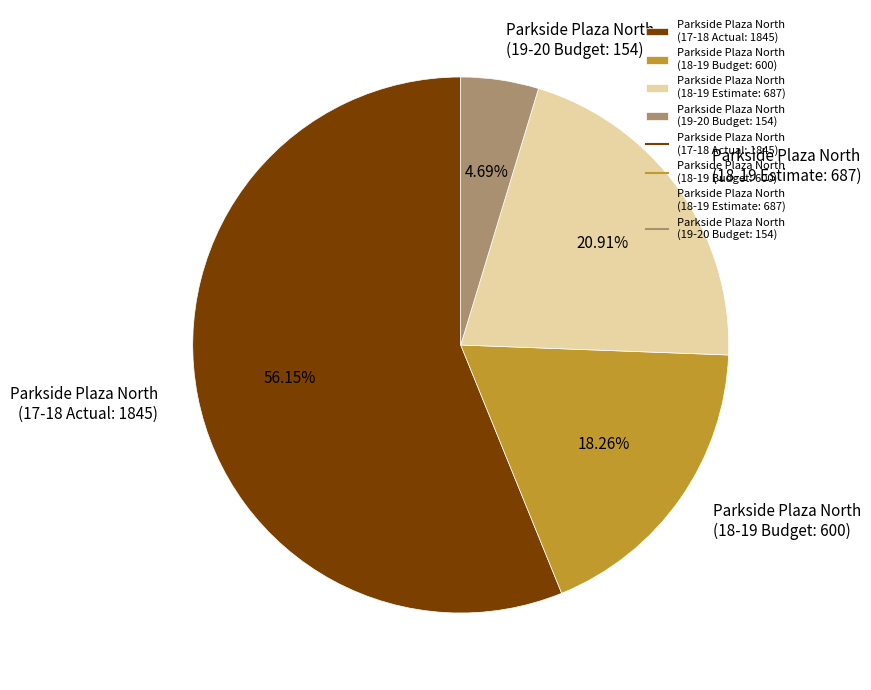

Which category accounts for the majority?

Parkside Plaza North (17-18 Actual: 1845)